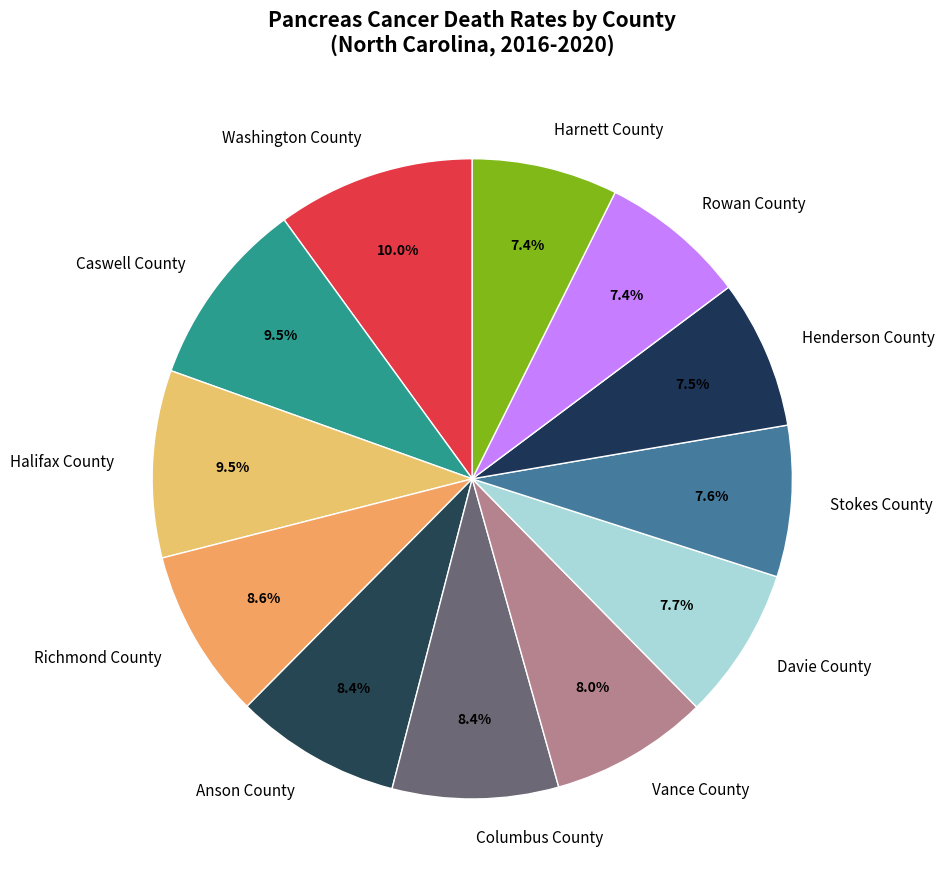

Between Anson County and Washington County, which is larger?

Washington County